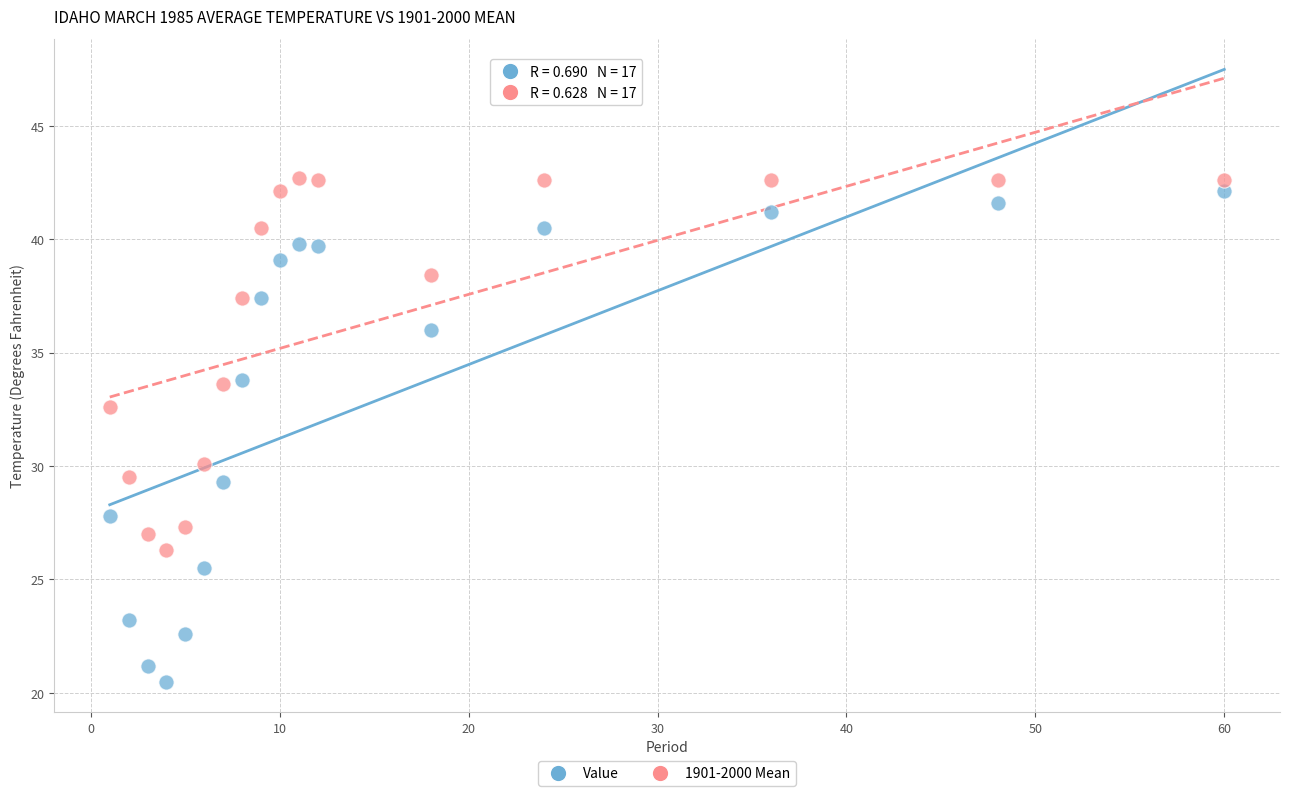

Which series has the widest spread of Y values?

Value